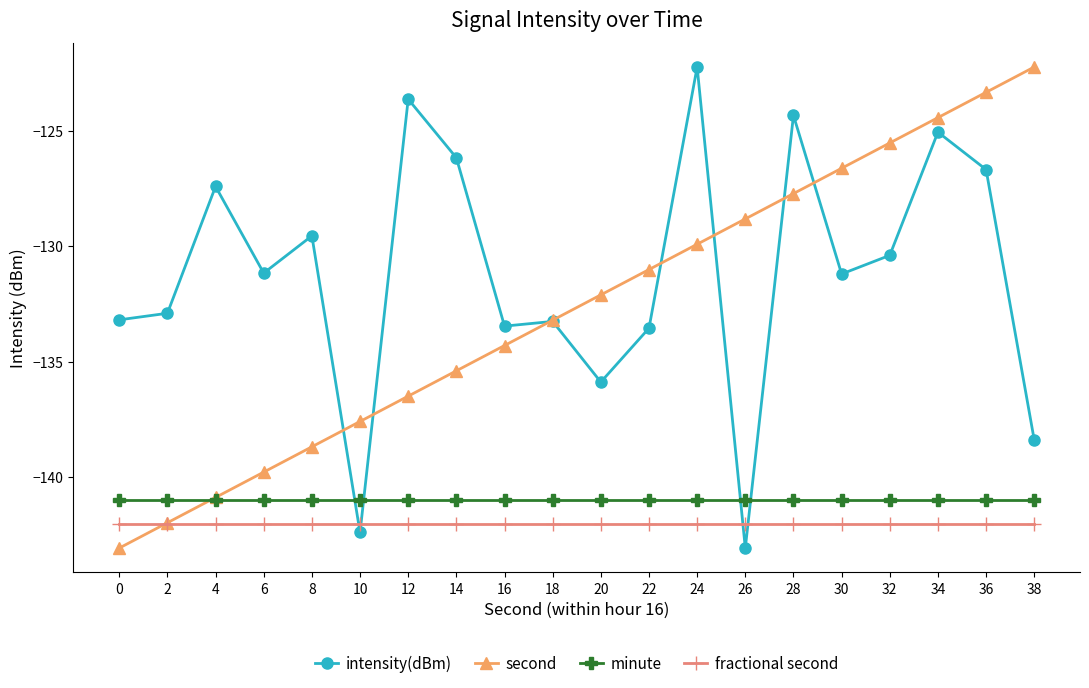

Which series changed the most between 20 and 30?

second